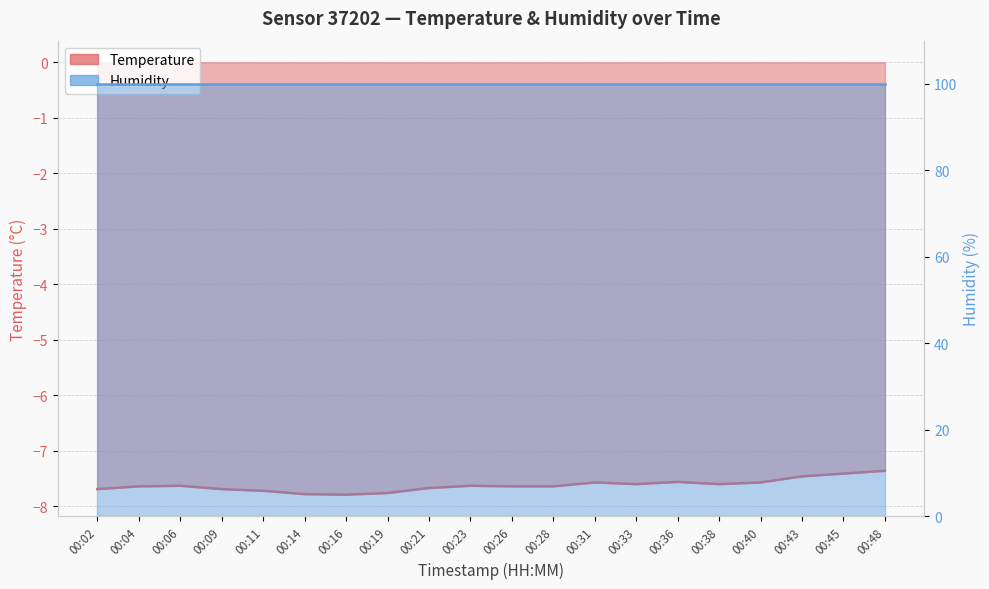

Rank the categories by value from highest to lowest.

00:48, 00:45, 00:43, 00:36, 00:31, 00:40, 00:33, 00:38, 00:06, 00:23, 00:04, 00:26, 00:28, 00:21, 00:02, 00:09, 00:11, 00:19, 00:14, 00:16